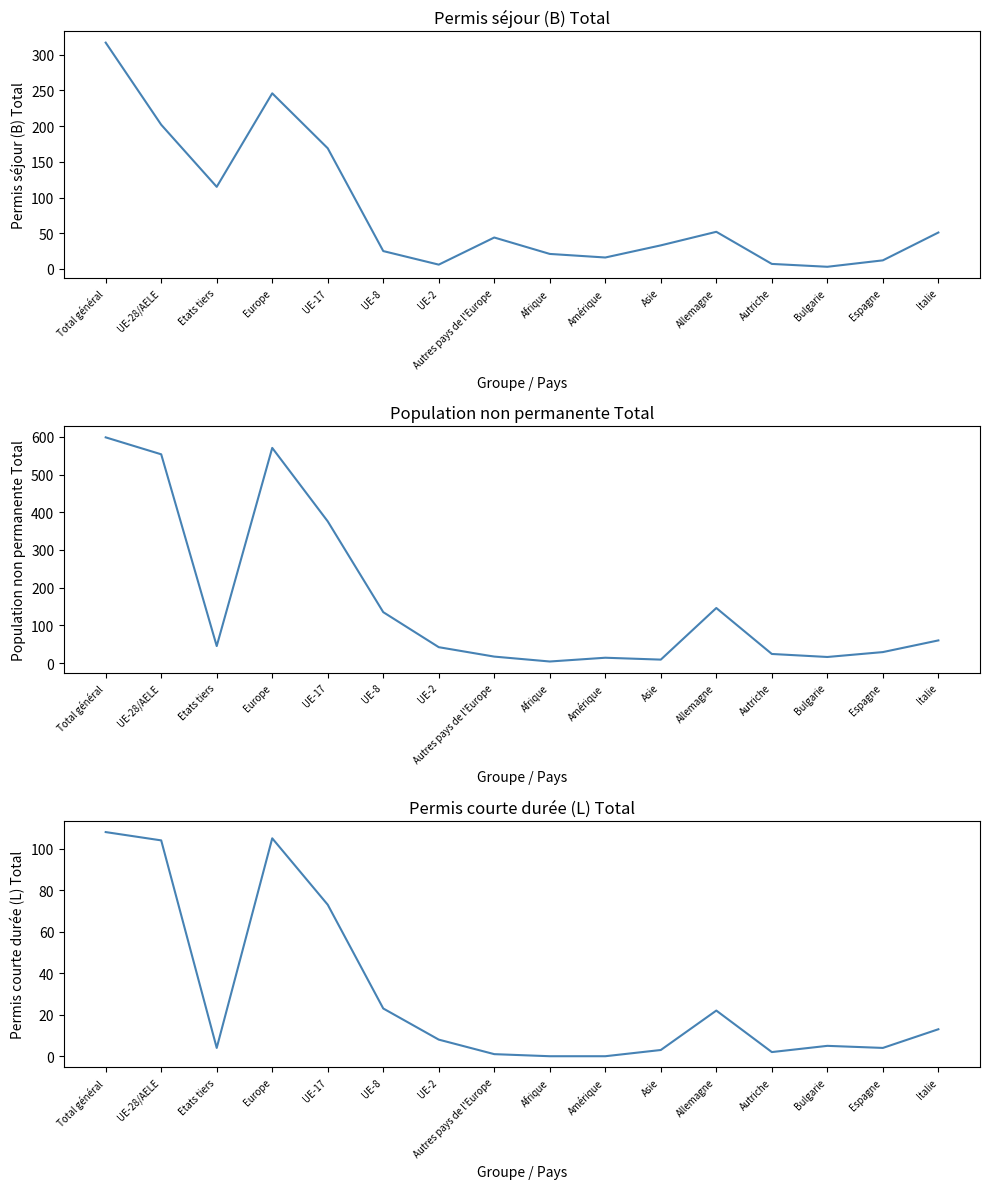

What is the spread (max minus min) of values at Asie?

30